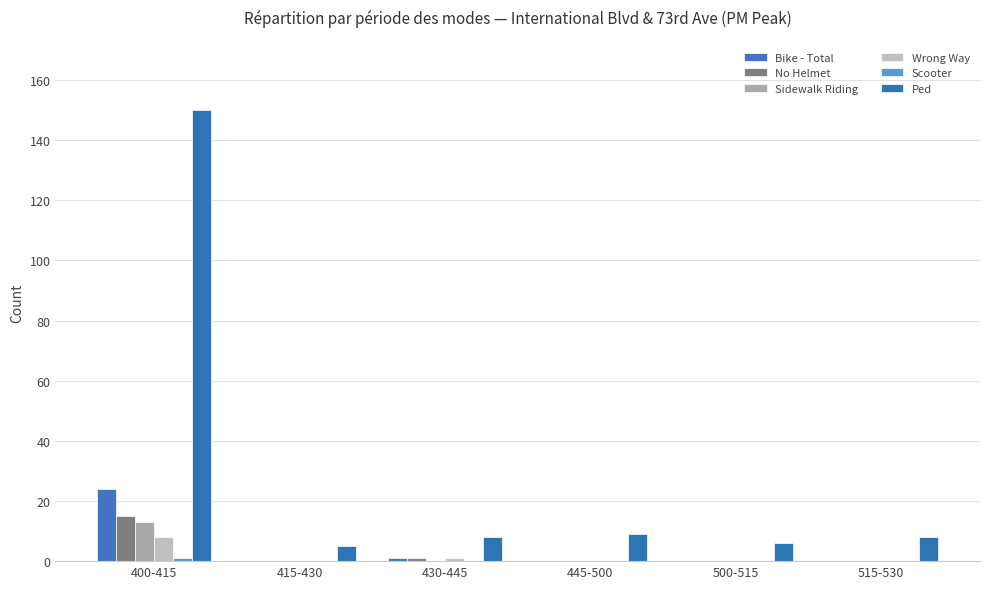

True or false: Scooter has a value of 1 at 400-415.

False